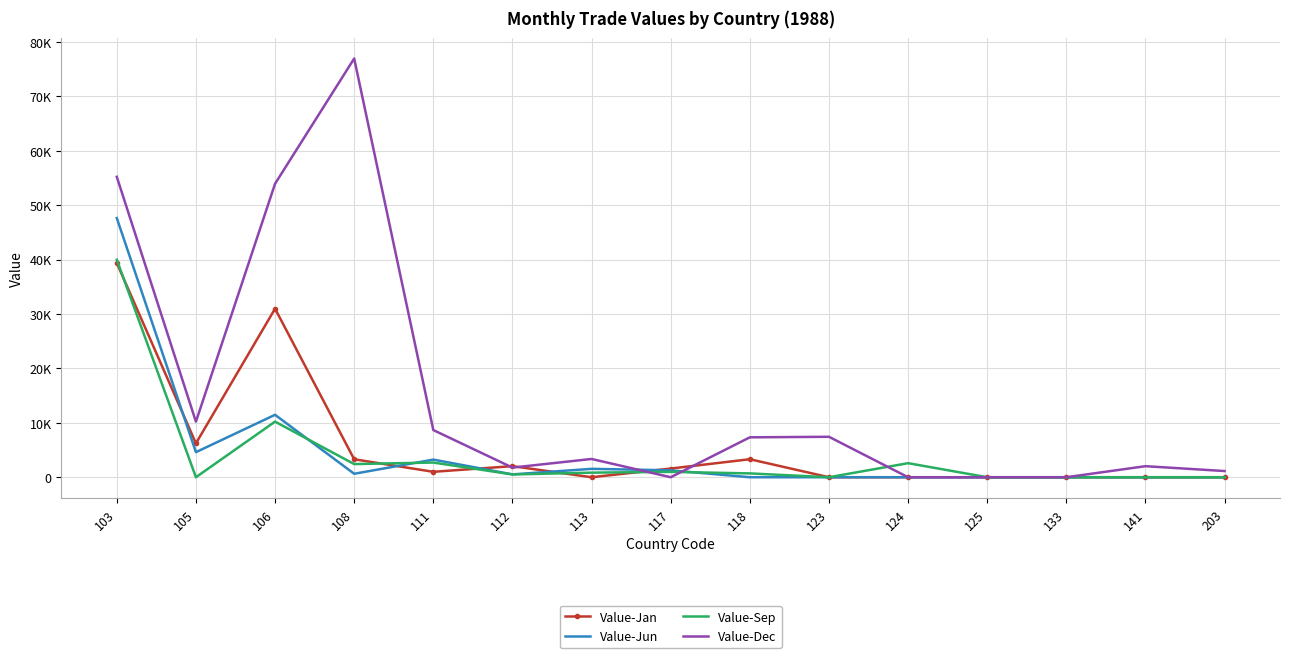

Reading right to left, list all the values displayed in this chart.

Value-Jan: 0	0	0	0	0	0	3309	1595	0	2036	997	3300	30973	6219	39378
Value-Jun: 0	0	0	0	0	0	0	1271	1541	525	3240	634	11473	4606	47623
Value-Sep: 0	0	0	0	2583	0	703	987	842	510	2700	2418	10218	0	39967
Value-Dec: 1137	2029	0	0	0	7433	7333	0	3356	1771	8668	76946	53933	10211	55204